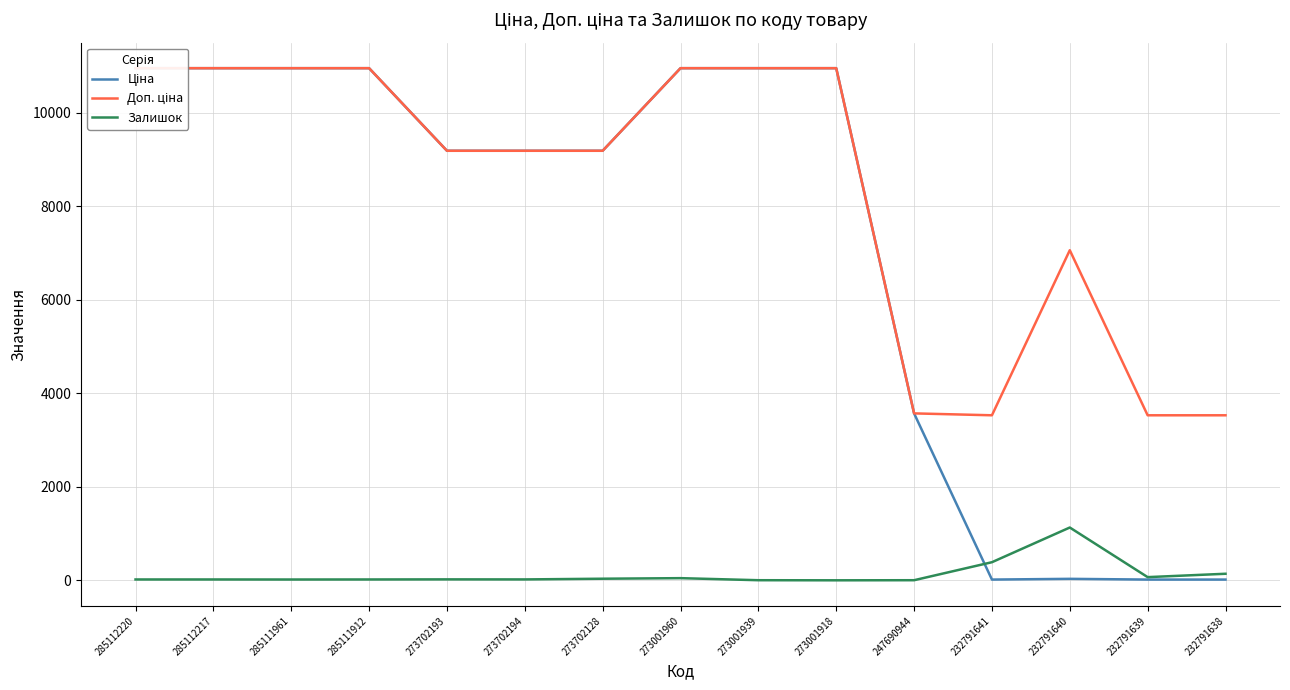

Which category has the highest value in the Ціна series?

285112220